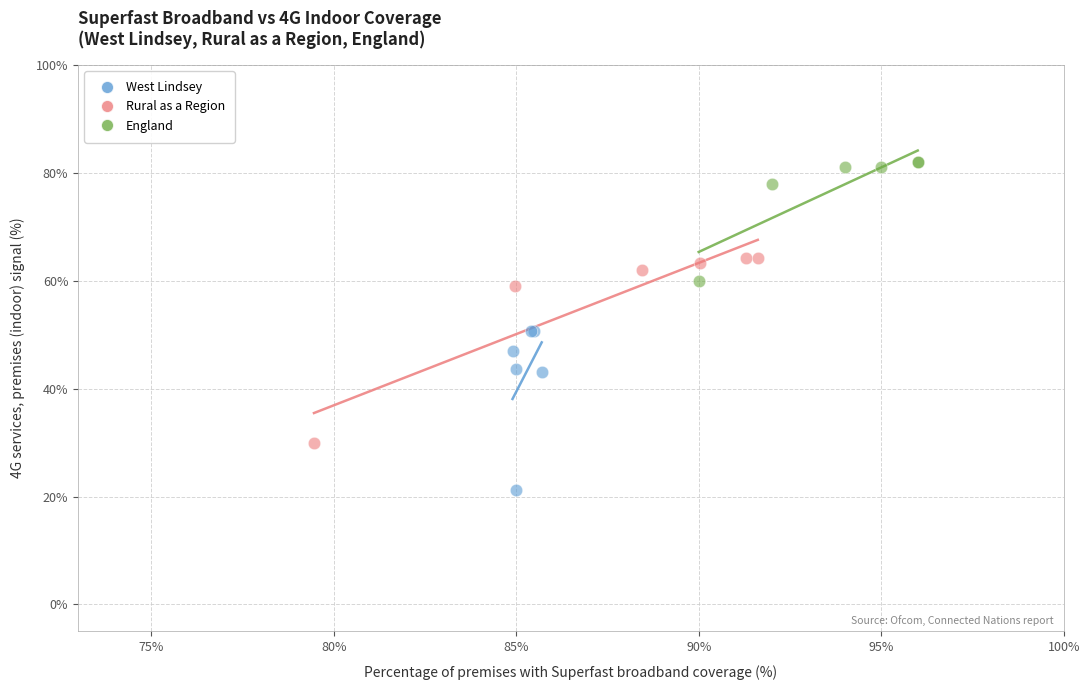

Which series has the largest Y range (max minus min)?

Rural as a Region